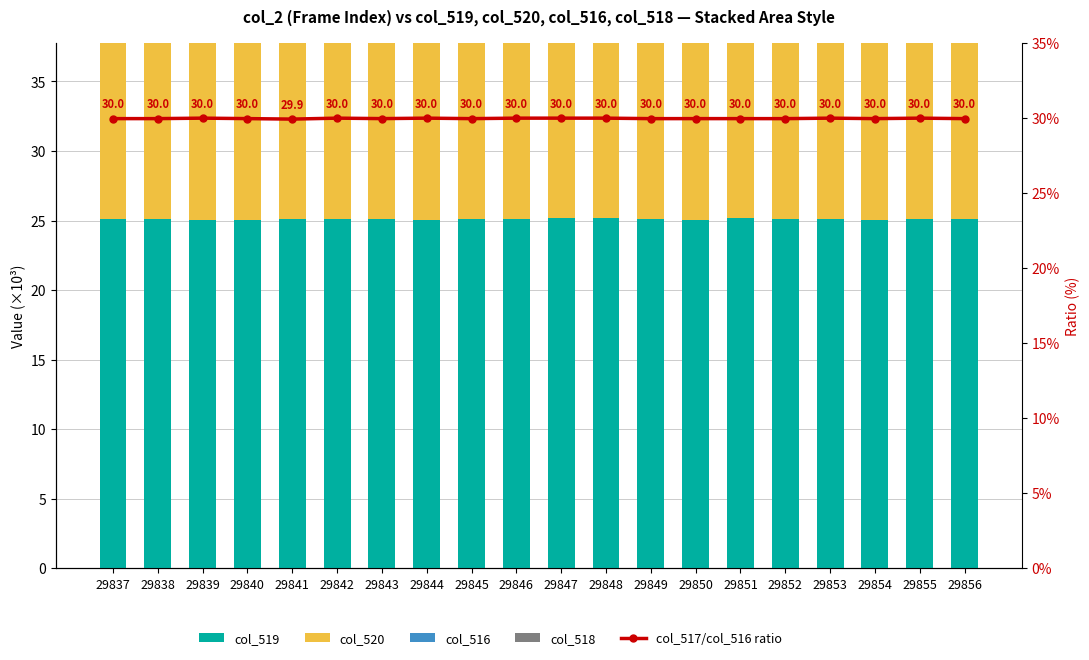

What value does the col_520 series have at 29838?

14.3